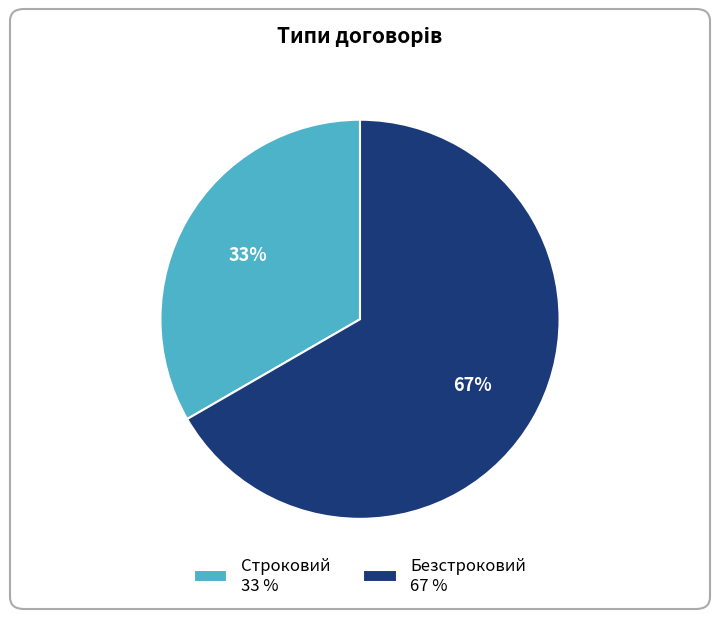

Is it true that Строковий is 33% of the pie?

True